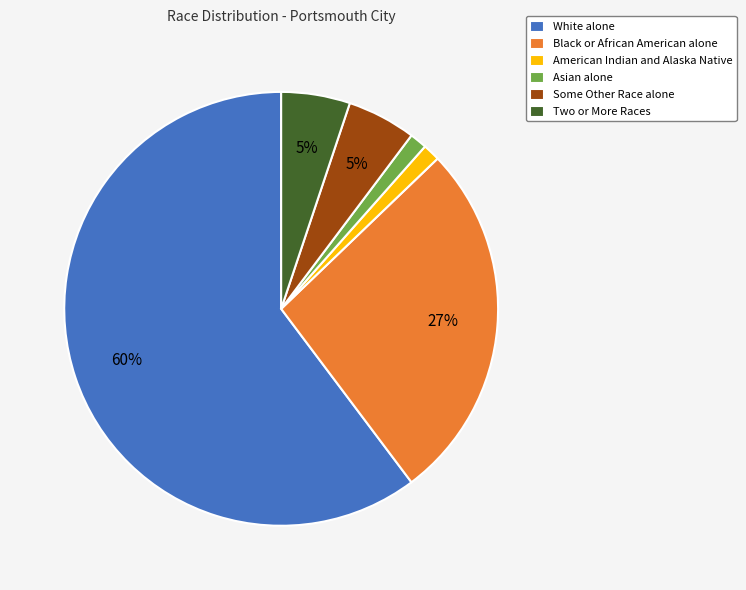

Is American Indian and Alaska Native the majority of the pie?

No